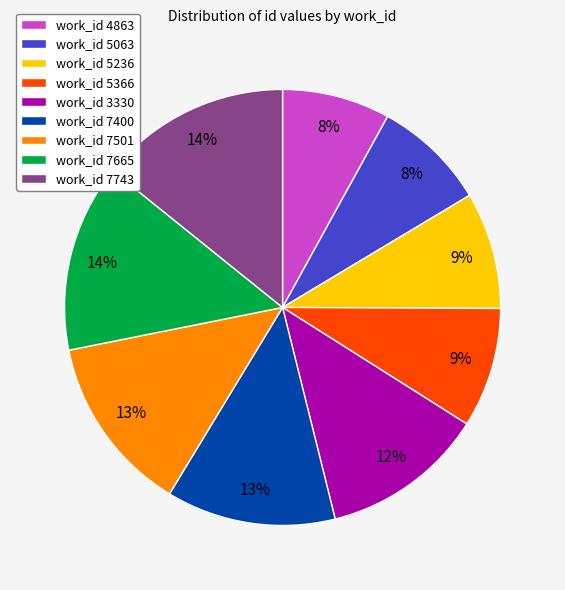

Count the number of slices in the pie.

9